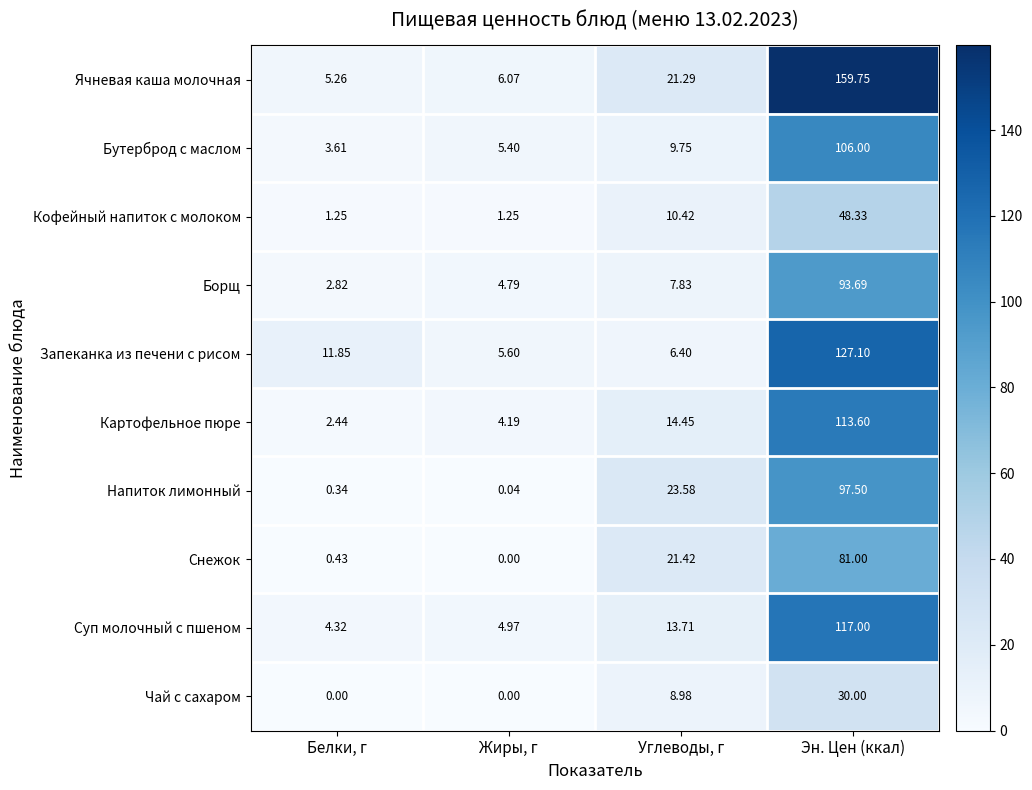

Which series changed the most between Жиры, г and Эн. Цен (ккал)?

Ячневая каша молочная